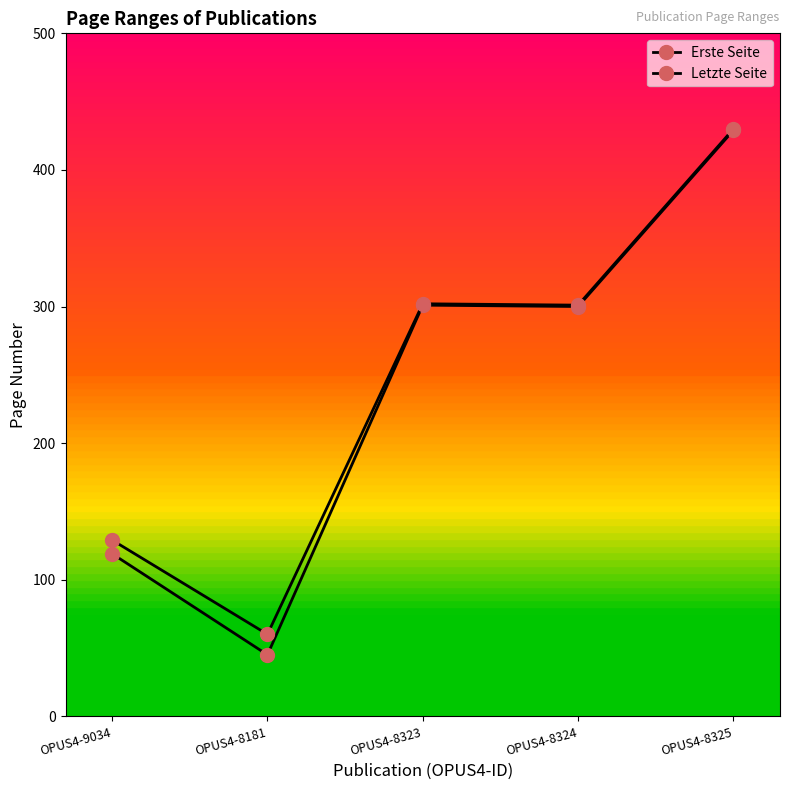

The value of Letzte Seite at OPUS4-8325 is 584. True or false?

False